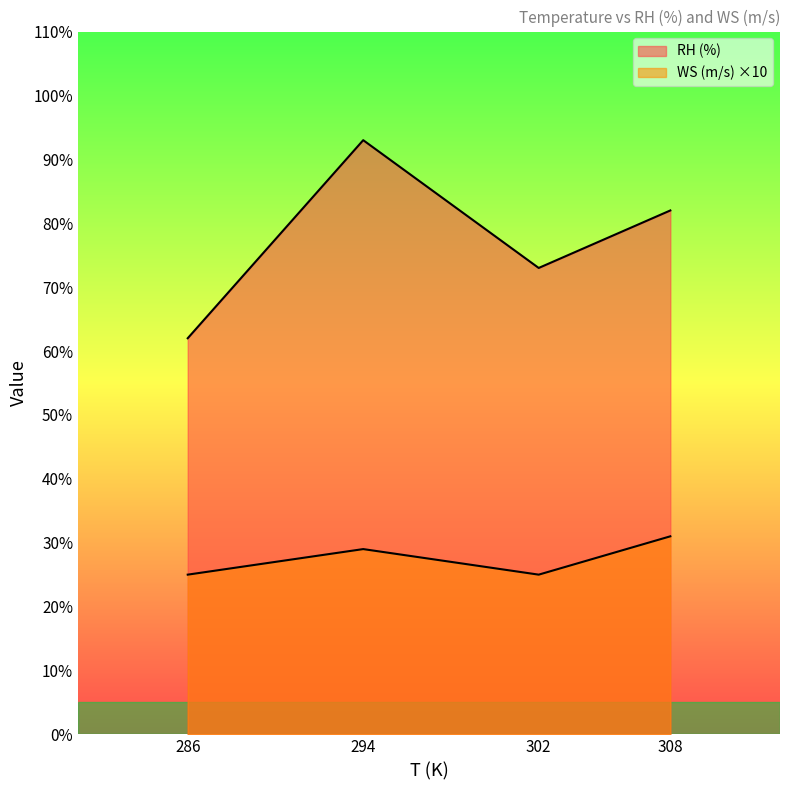

True or false: there are more than 2 points higher than both neighbors.

False